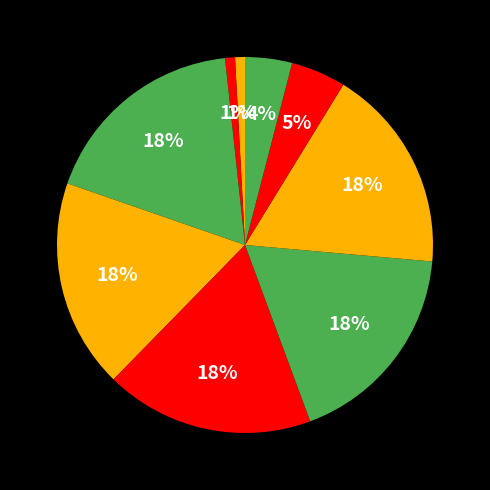

How many segments does this pie chart have?

9